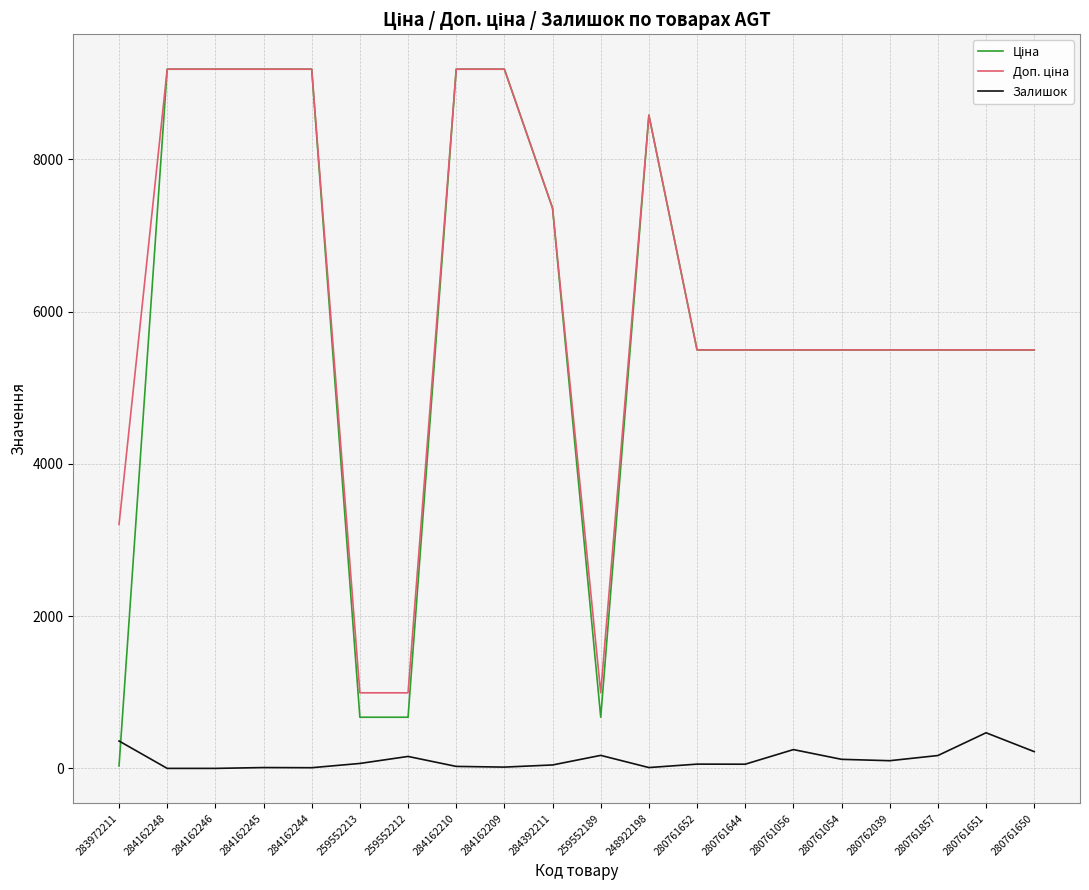

What is the maximum value for Залишок?

468.0